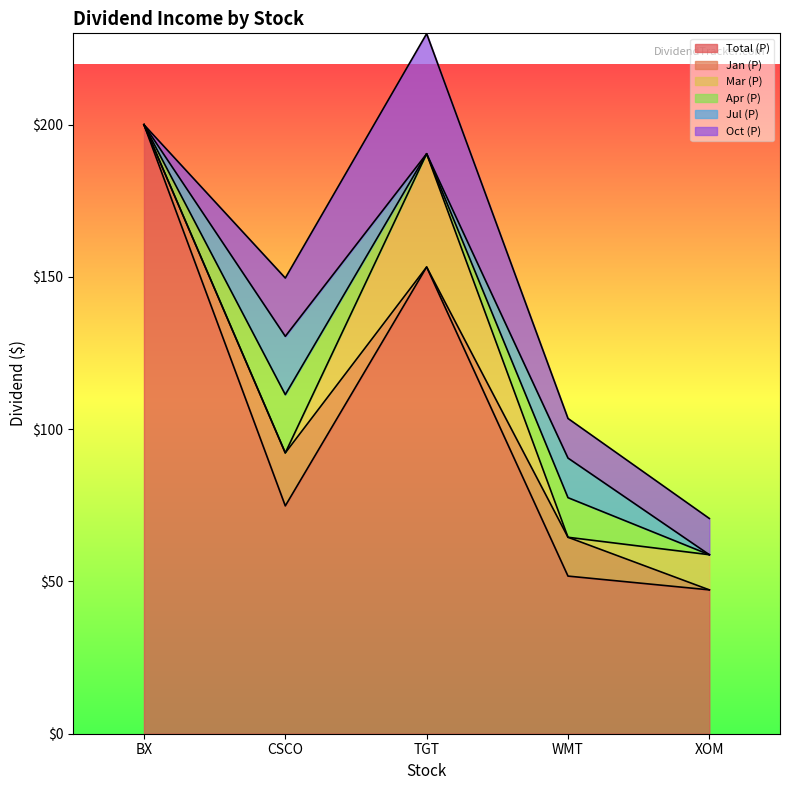

What is the sum of all Apr (P) values?

32.1